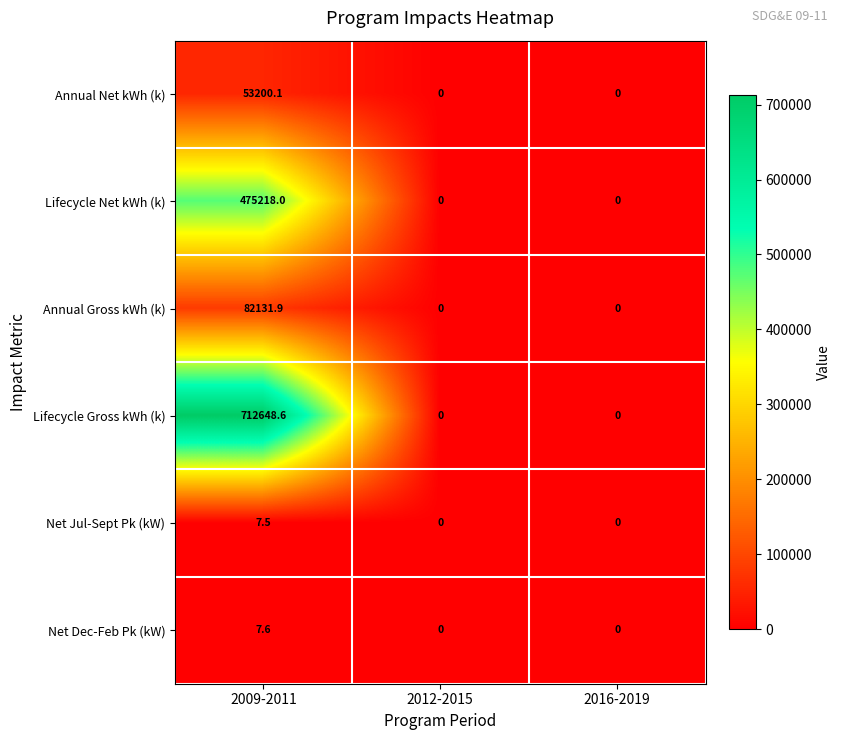

At which category is the sum across all series the highest?

2009-2011